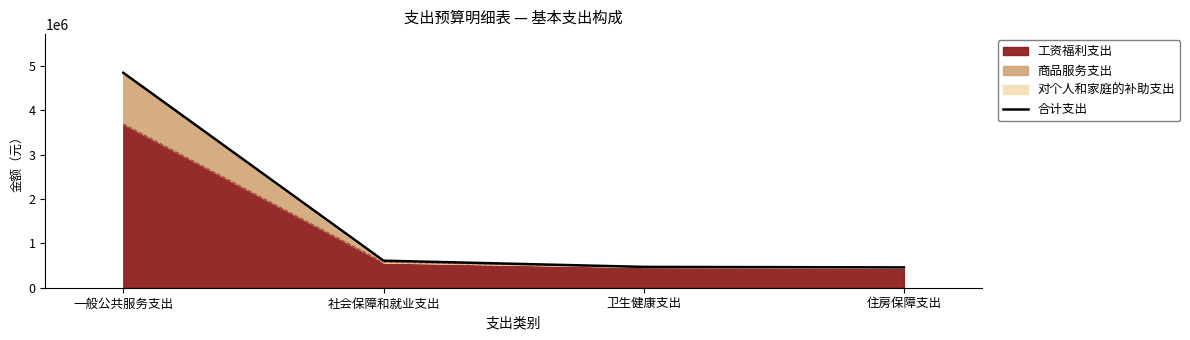

Rank the categories by value from highest to lowest.

一般公共服务支出, 社会保障和就业支出, 卫生健康支出, 住房保障支出